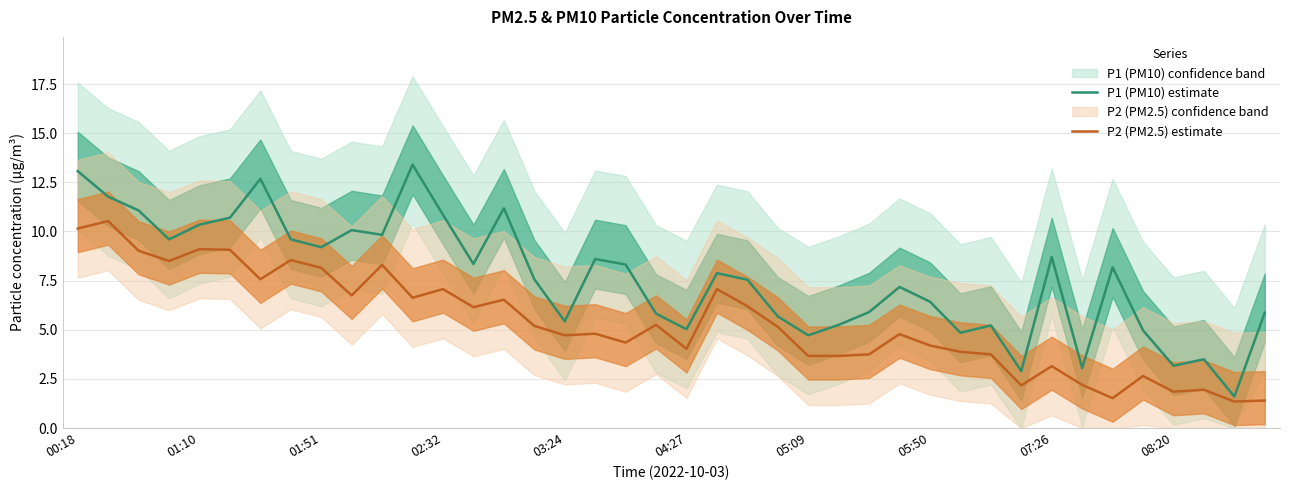

What is the spread (max minus min) of values at 18?

4.0